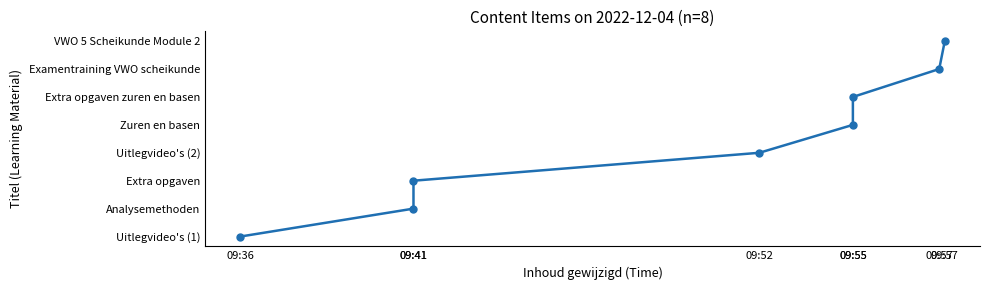

What is the ratio of the value at 09:52 to the value at 09:55?

0.6